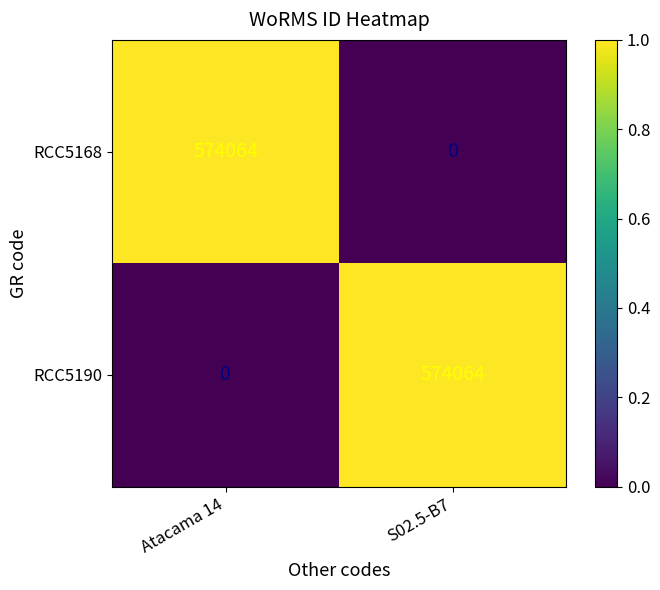

What is the maximum value for RCC5168?

574064